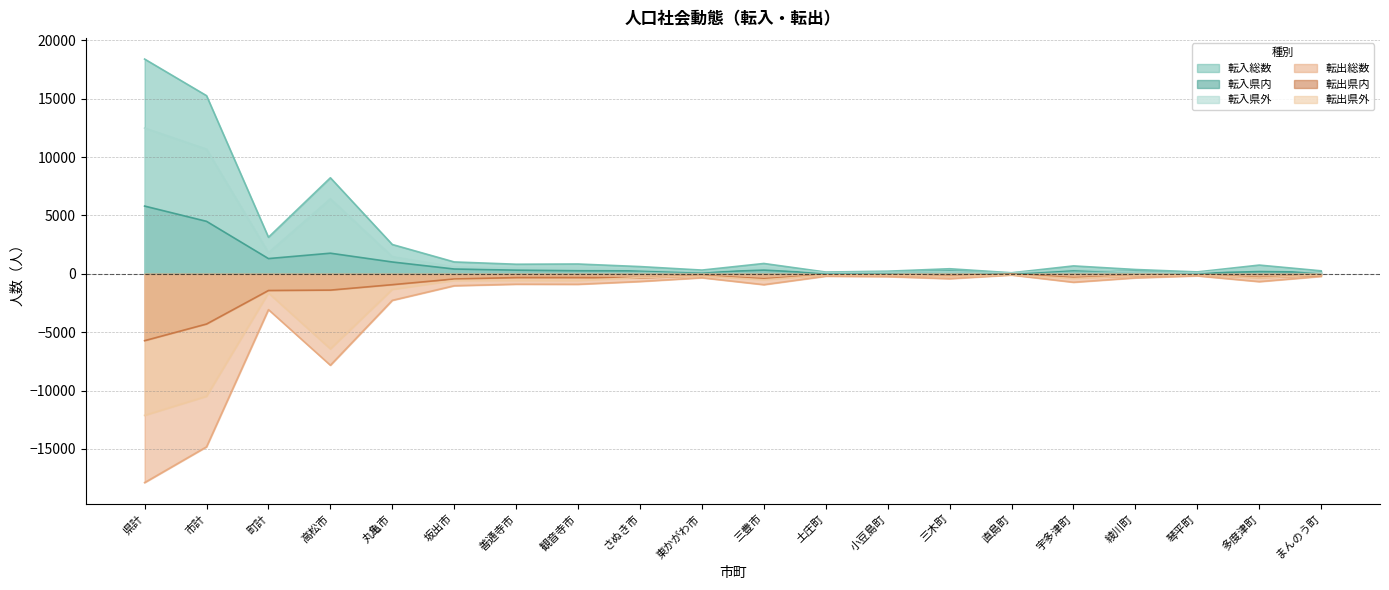

Reading left to right, list all the values displayed in this chart.

転入総数: 18401	15266	3135	8231	2514	1020	824	843	623	322	889	153	227	437	91	680	373	165	751	258
転入県内: 5806	4498	1308	1769	1016	414	316	268	259	136	320	52	94	247	12	288	208	68	195	144
転入県外: 12491	10680	1811	6428	1467	597	505	570	361	186	566	100	133	190	79	392	165	93	548	111
転出総数: -17886	-14821	-3065	-7831	-2270	-1019	-888	-896	-655	-335	-927	-200	-236	-414	-98	-720	-344	-172	-666	-215
転出県内: -5725	-4299	-1426	-1393	-928	-441	-319	-318	-336	-148	-416	-90	-117	-194	-17	-324	-172	-81	-310	-121
転出県外: -12127	-10491	-1636	-6428	-1332	-572	-569	-576	-318	-186	-510	-110	-119	-220	-81	-396	-171	-91	-355	-93